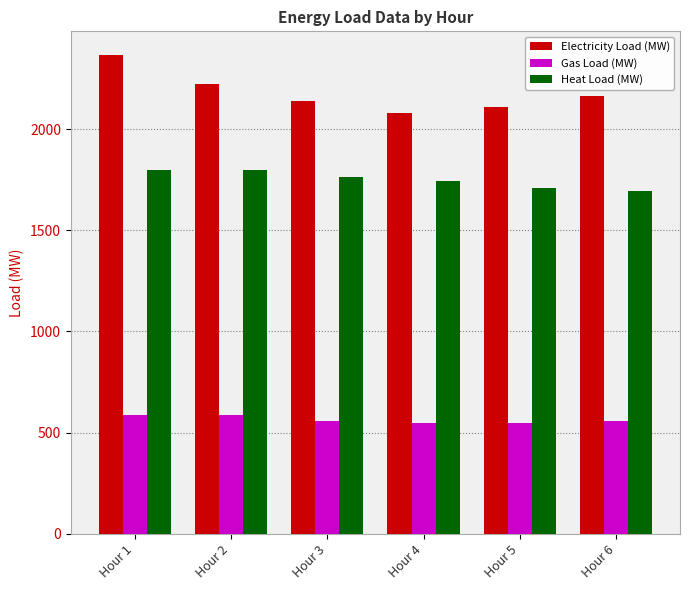

What is the value of the Heat Load (MW) bar at the 3rd from the left?

1764.0